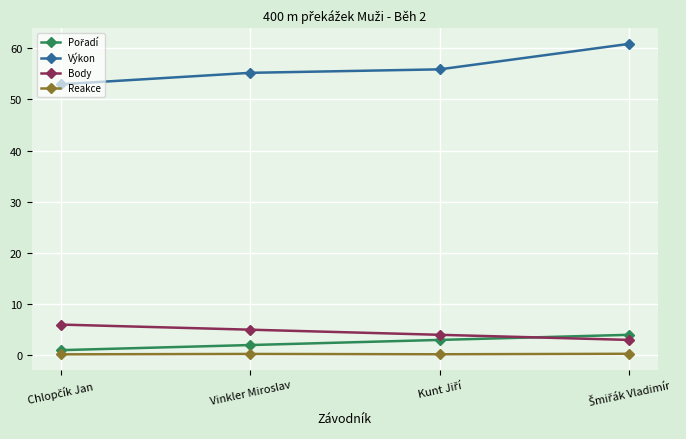

What is the greatest value displayed?

60.8